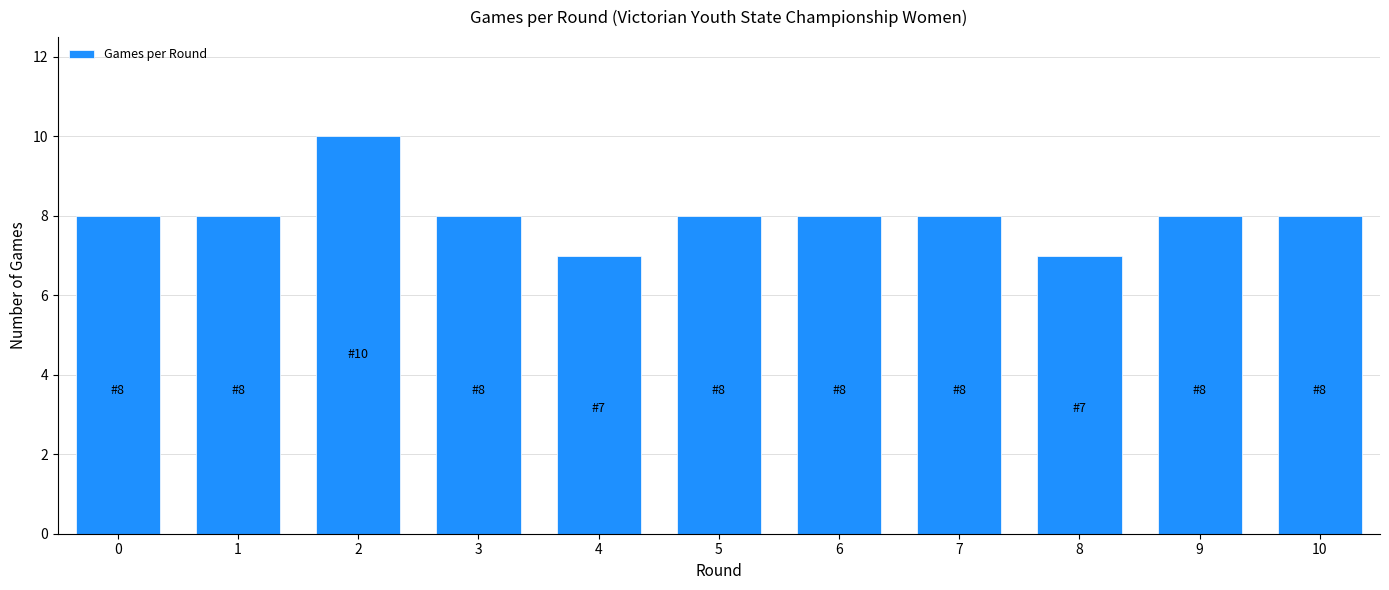

Reading left to right, extract all data points from this chart.

8	8	10	8	7	8	8	8	7	8	8